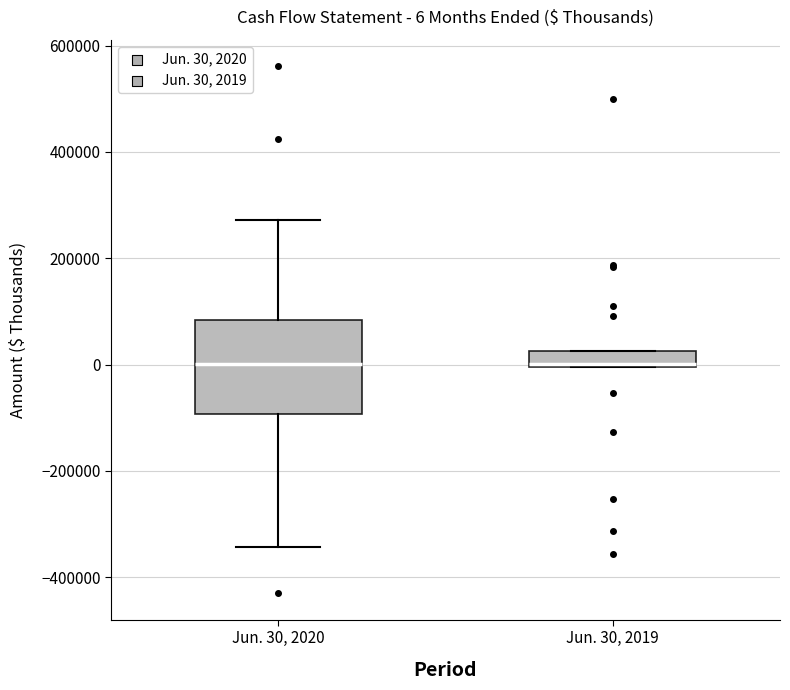

Which box is the tallest, from its lower edge to its upper edge?

Jun. 30, 2020